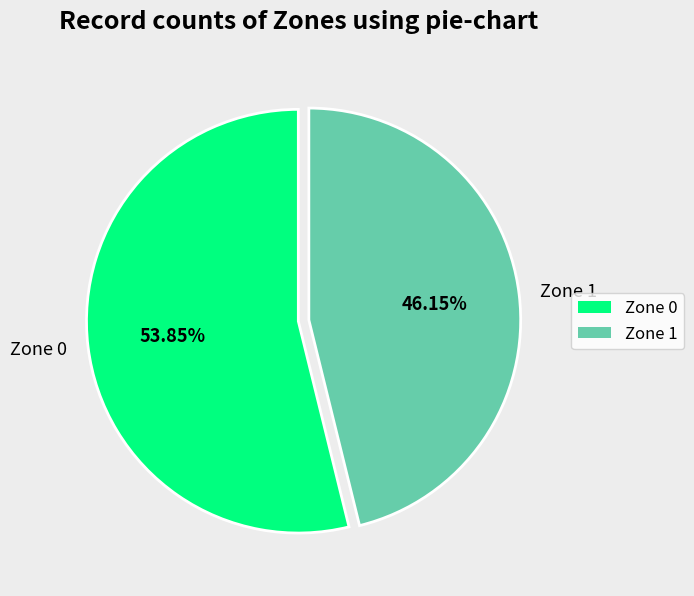

Is there a majority slice in this chart?

Yes